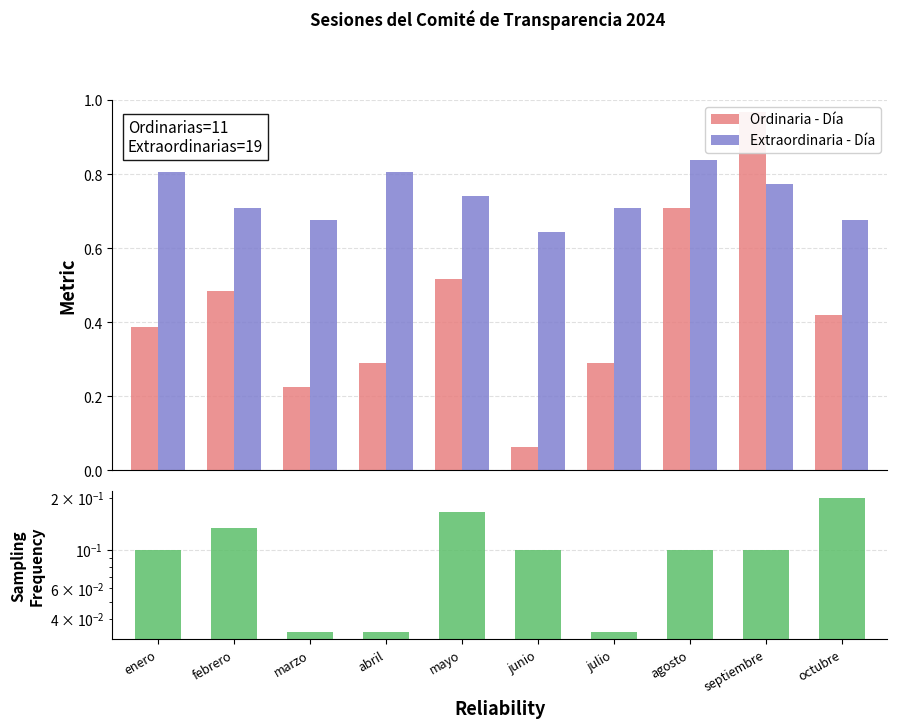

What is the label of the 1st bar from the left?

enero